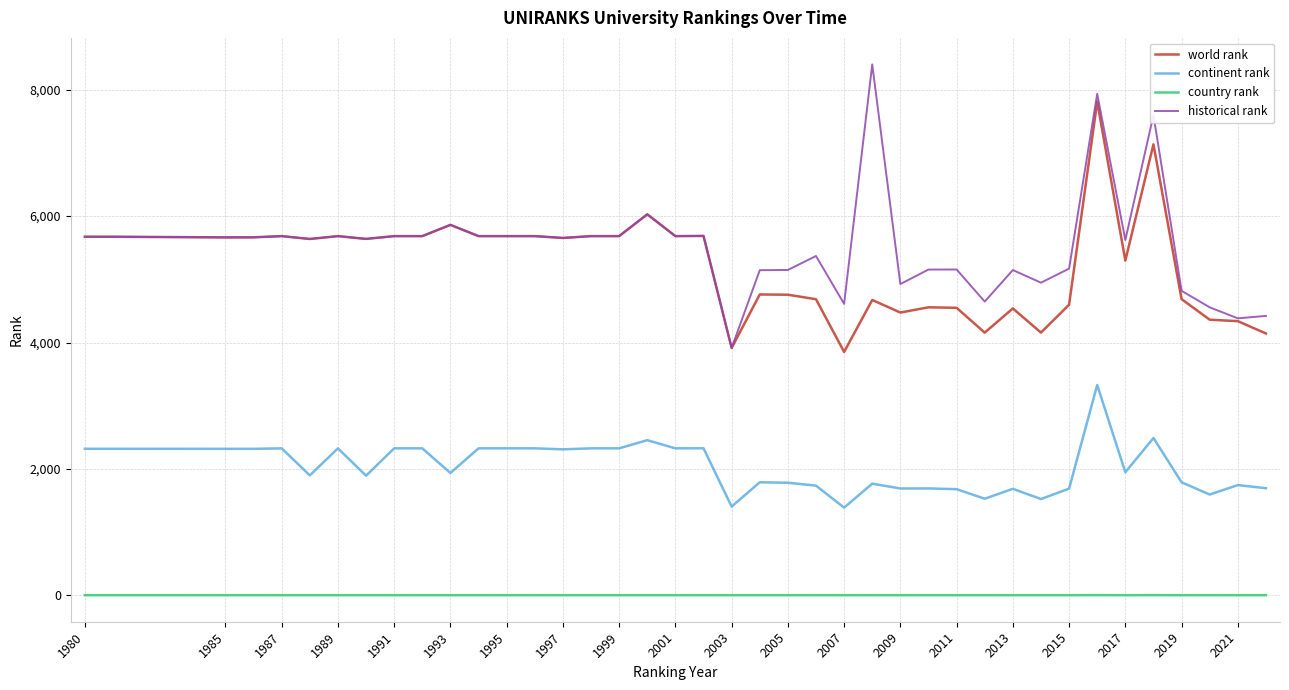

What is the lowest value of the historical rank series?

3914.0